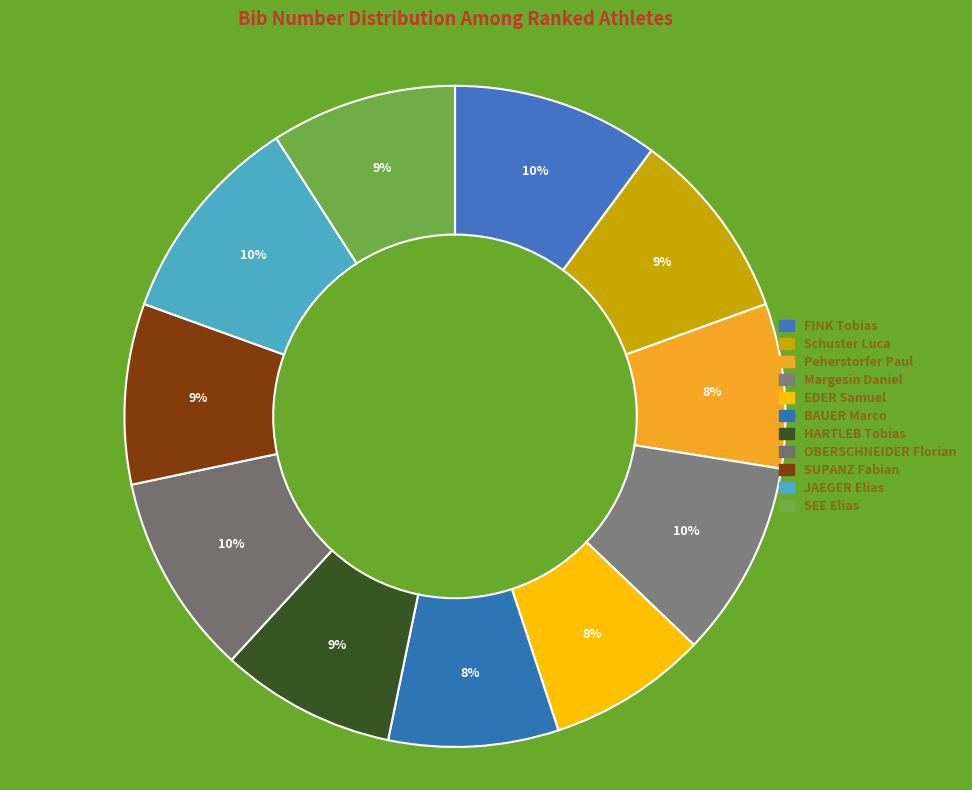

Which category has the smallest portion of the pie?

EDER Samuel